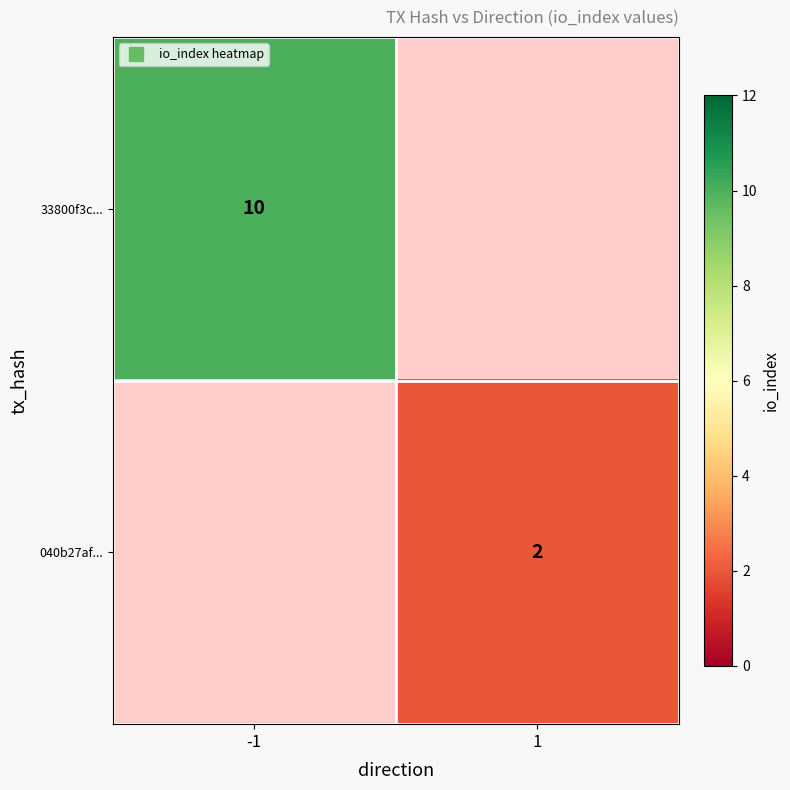

Is it true that 040b27af... equals 3.0 at 1?

False